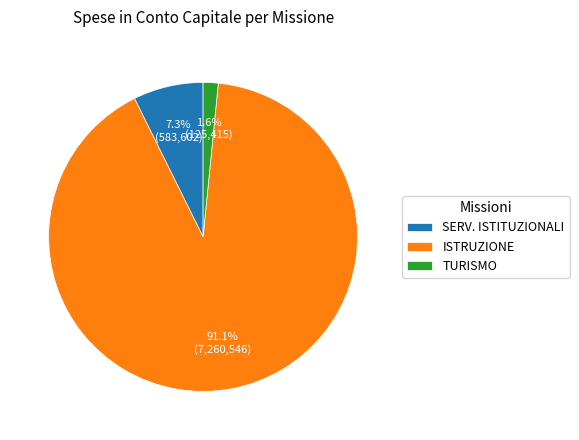

Rank the categories by value from lowest to highest.

TURISMO, SERV. ISTITUZIONALI, ISTRUZIONE